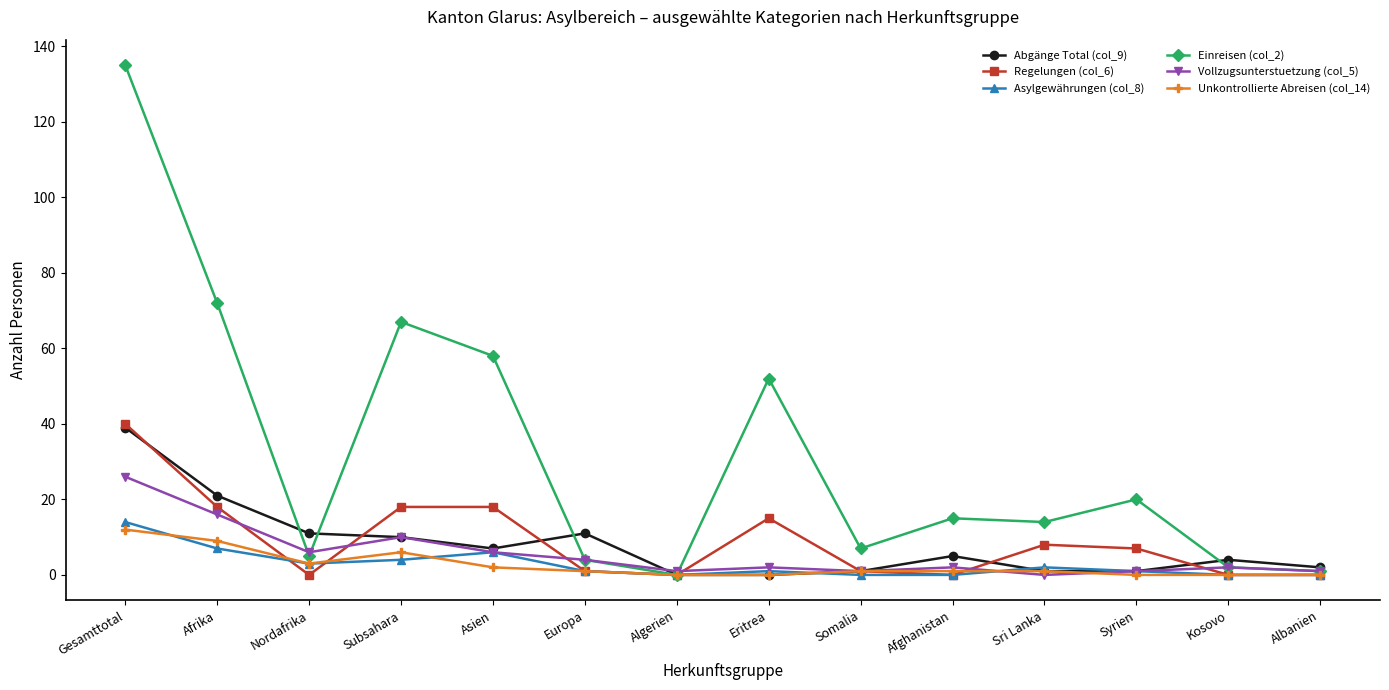

Reading left to right, list all the values displayed in this chart.

Abgänge Total (col_9): Gesamttotal=39	Afrika=21	Nordafrika=11	Subsahara=10	Asien=7	Europa=11	Algerien=0	Eritrea=0	Somalia=1	Afghanistan=5	Sri Lanka=1	Syrien=1	Kosovo=4	Albanien=2
Regelungen (col_6): Gesamttotal=40	Afrika=18	Nordafrika=0	Subsahara=18	Asien=18	Europa=1	Algerien=0	Eritrea=15	Somalia=1	Afghanistan=0	Sri Lanka=8	Syrien=7	Kosovo=0	Albanien=0
Asylgewährungen (col_8): Gesamttotal=14	Afrika=7	Nordafrika=3	Subsahara=4	Asien=6	Europa=1	Algerien=0	Eritrea=1	Somalia=0	Afghanistan=0	Sri Lanka=2	Syrien=1	Kosovo=0	Albanien=0
Einreisen (col_2): Gesamttotal=135	Afrika=72	Nordafrika=5	Subsahara=67	Asien=58	Europa=4	Algerien=0	Eritrea=52	Somalia=7	Afghanistan=15	Sri Lanka=14	Syrien=20	Kosovo=2	Albanien=1
Vollzugsunterstuetzung (col_5): Gesamttotal=26	Afrika=16	Nordafrika=6	Subsahara=10	Asien=6	Europa=4	Algerien=1	Eritrea=2	Somalia=1	Afghanistan=2	Sri Lanka=0	Syrien=1	Kosovo=2	Albanien=1
Unkontrollierte Abreisen (col_14): Gesamttotal=12	Afrika=9	Nordafrika=3	Subsahara=6	Asien=2	Europa=1	Algerien=0	Eritrea=0	Somalia=1	Afghanistan=1	Sri Lanka=1	Syrien=0	Kosovo=0	Albanien=0